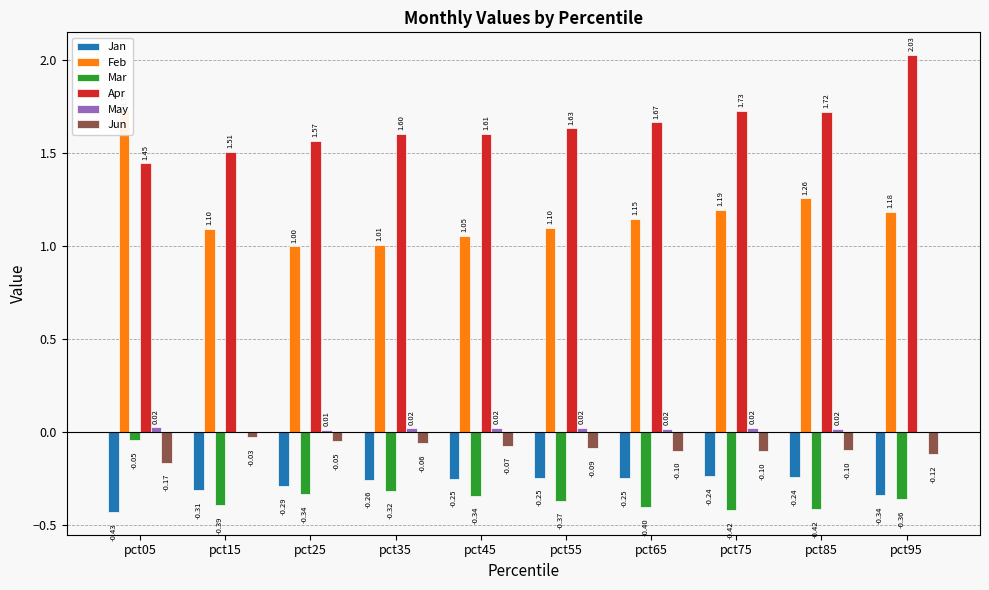

Does the chart contain any negative values?

Yes